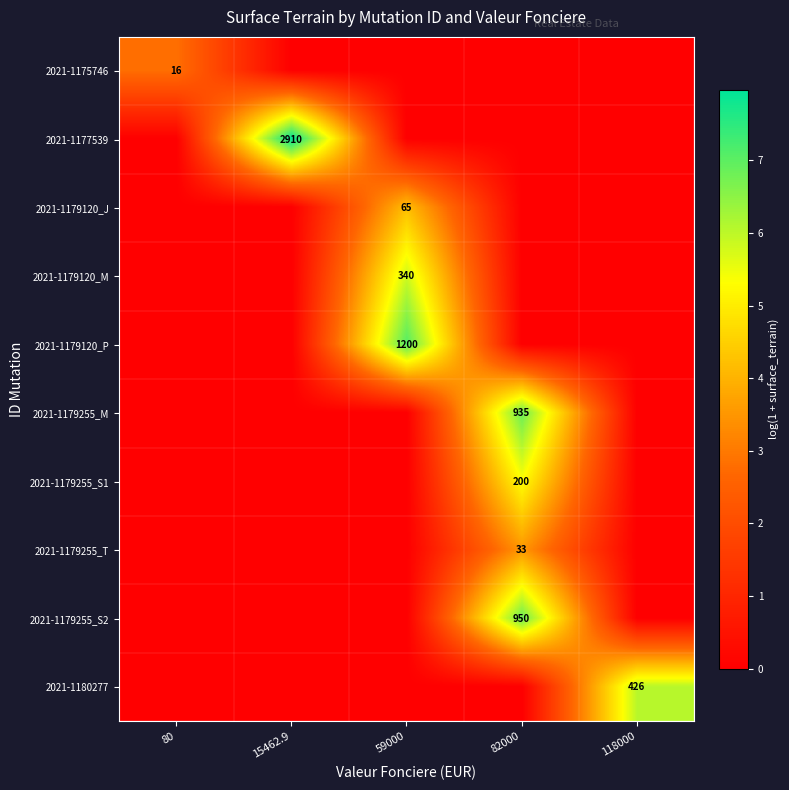

What is the approximate value of 2021-1179255_S1 at 82000?

5.3